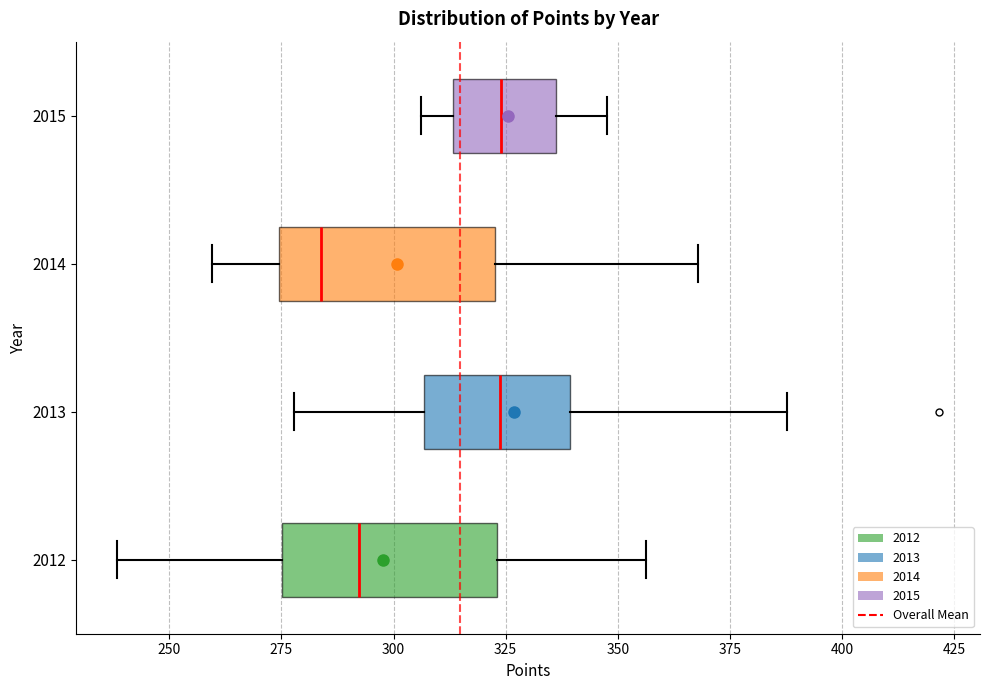

Reading bottom to top, read every box against the x-axis: the position of its median line, the range the box covers, and the ends of its whiskers. The values are not printed on the chart, so give them approximately, as read against the axis.

2012: median 290, box 275 to 325, whiskers 240 to 355
2013: median 325, box 305 to 340, whiskers 280 to 390
2014: median 285, box 275 to 325, whiskers 260 to 370
2015: median 325, box 315 to 335, whiskers 305 to 350